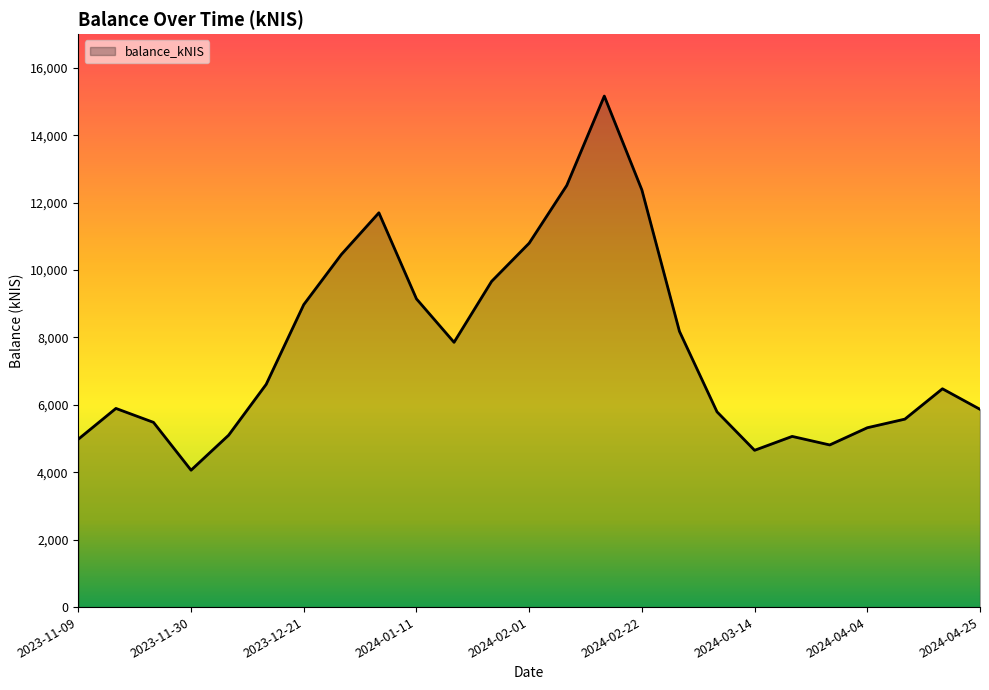

How many lines are shown in the chart?

1